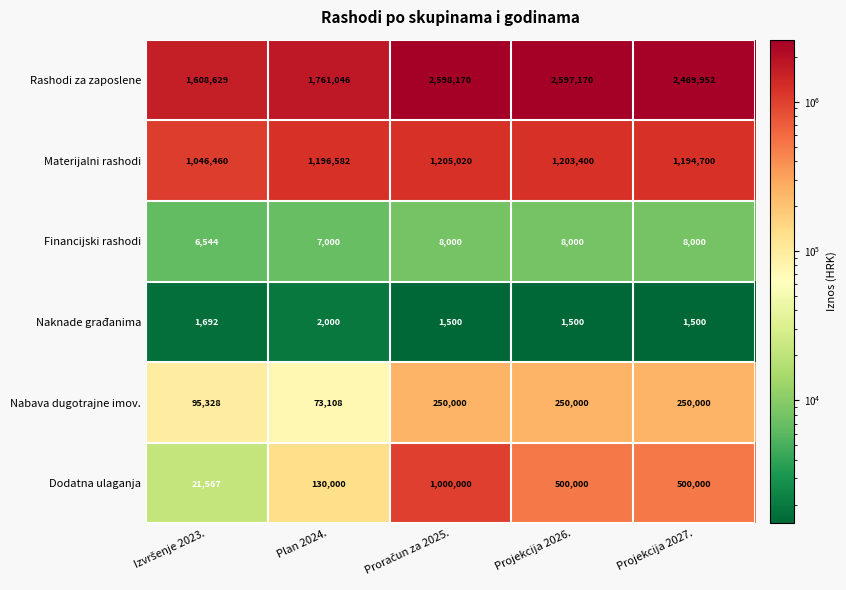

Which series changed the most between Plan 2024. and Projekcija 2026.?

Rashodi za zaposlene